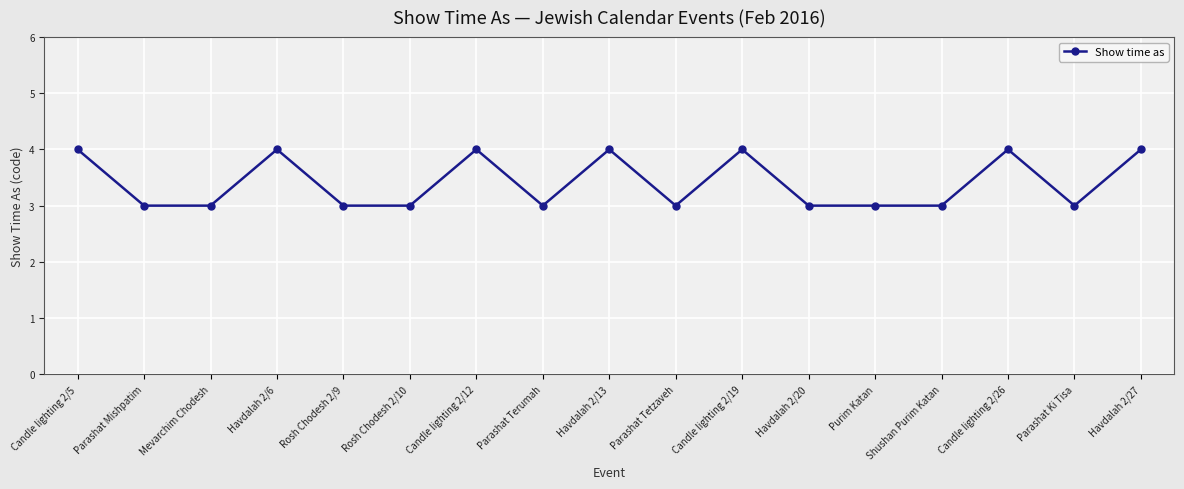

What is the change in value from Havdalah 2/6 to Rosh Chodesh 2/10?

-1